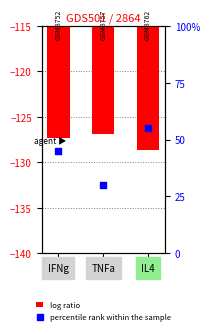

Which series contains the highest Y value?

percentile rank within the sample